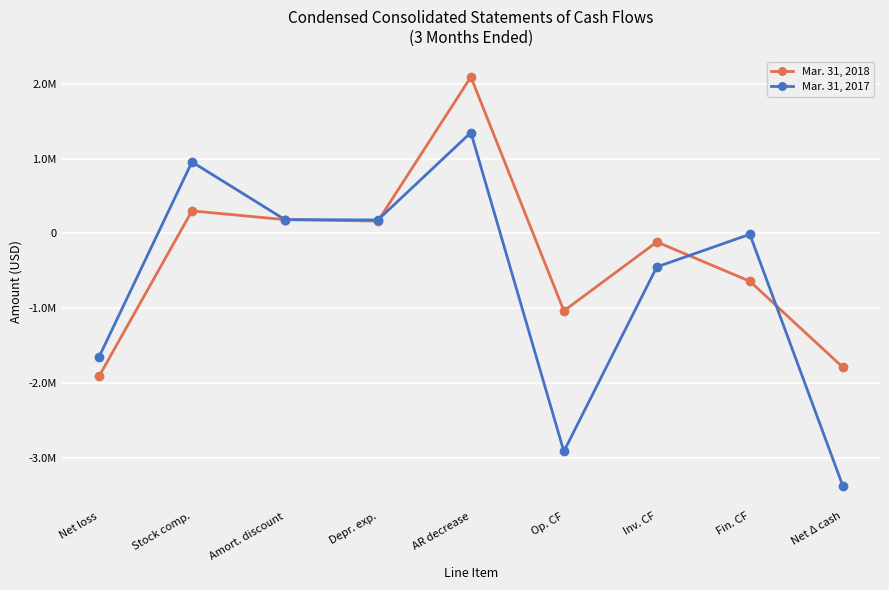

True or false: Mar. 31, 2018 and Mar. 31, 2017 intersect in this chart.

True